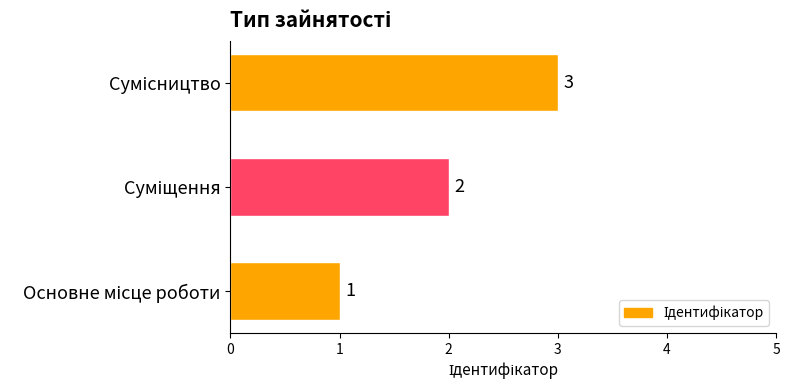

Count the values in the range 1 to 3.

3